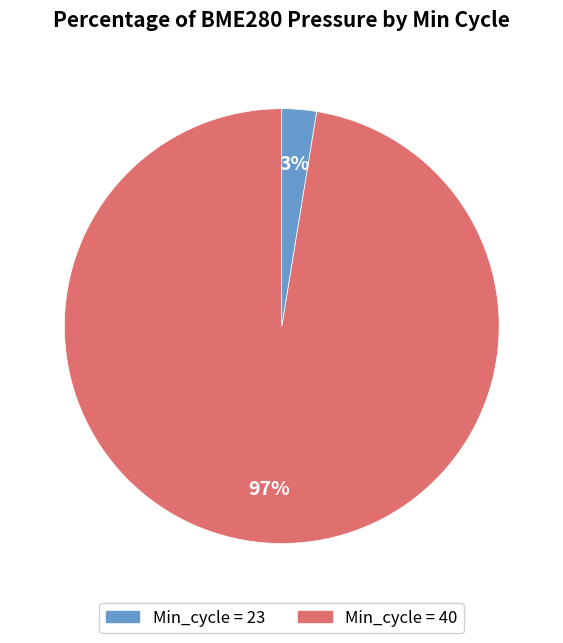

Does any single category account for the majority?

Yes